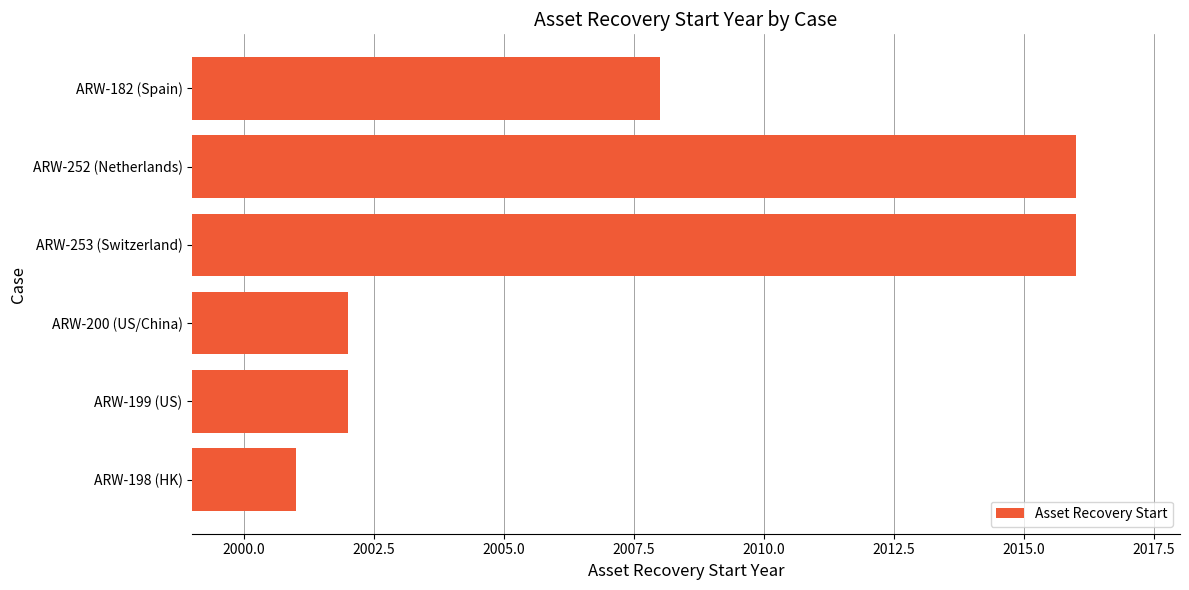

How many data points does each series have?

6